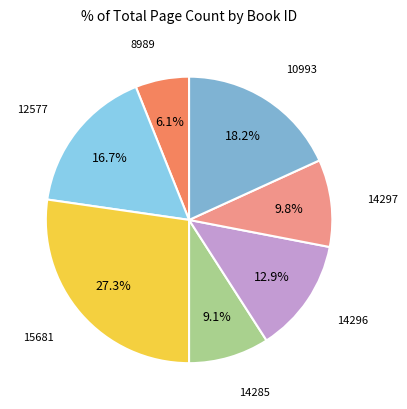

Is there a majority slice in this chart?

No